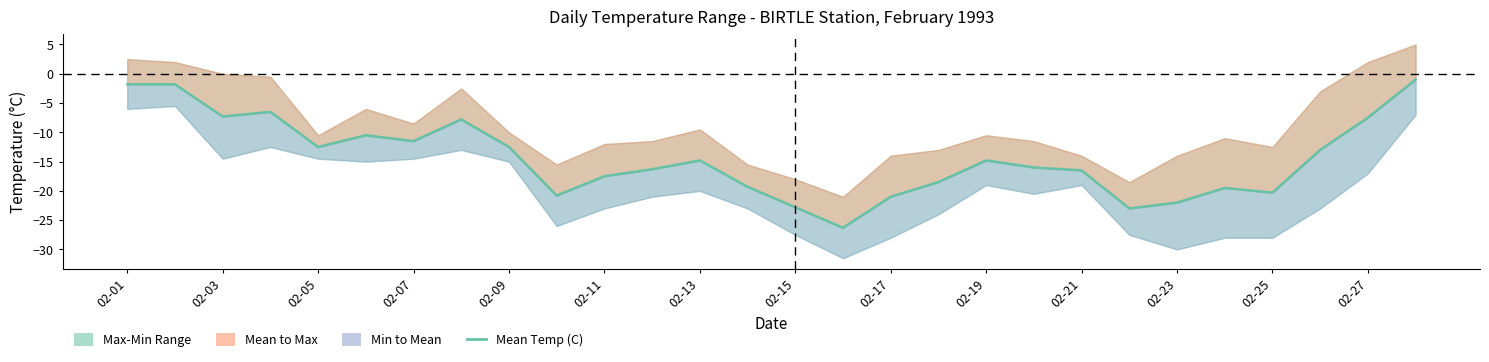

What is the value of the 6th point from the left?

-10.5